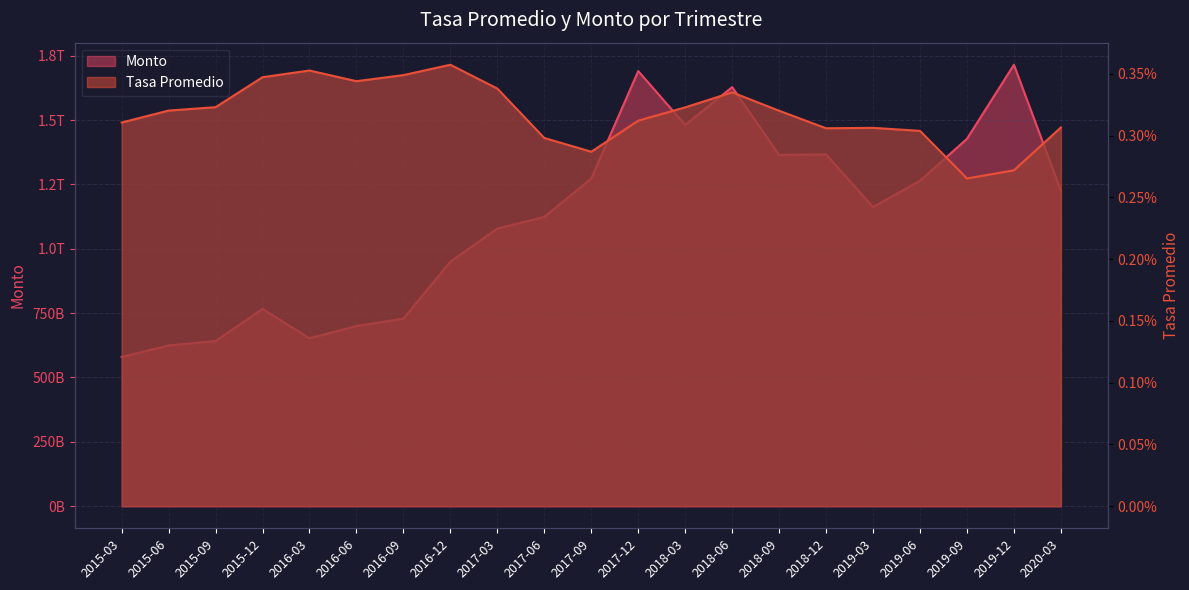

True or false: Monto and Tasa Promedio cross at least once.

False